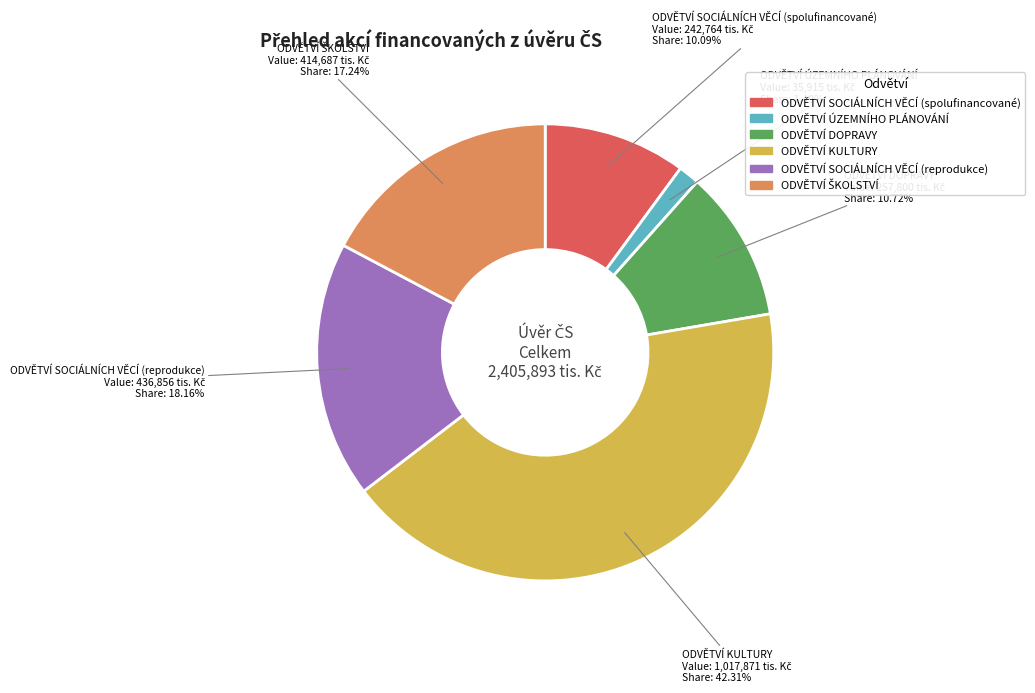

Count the number of slices in the pie.

6